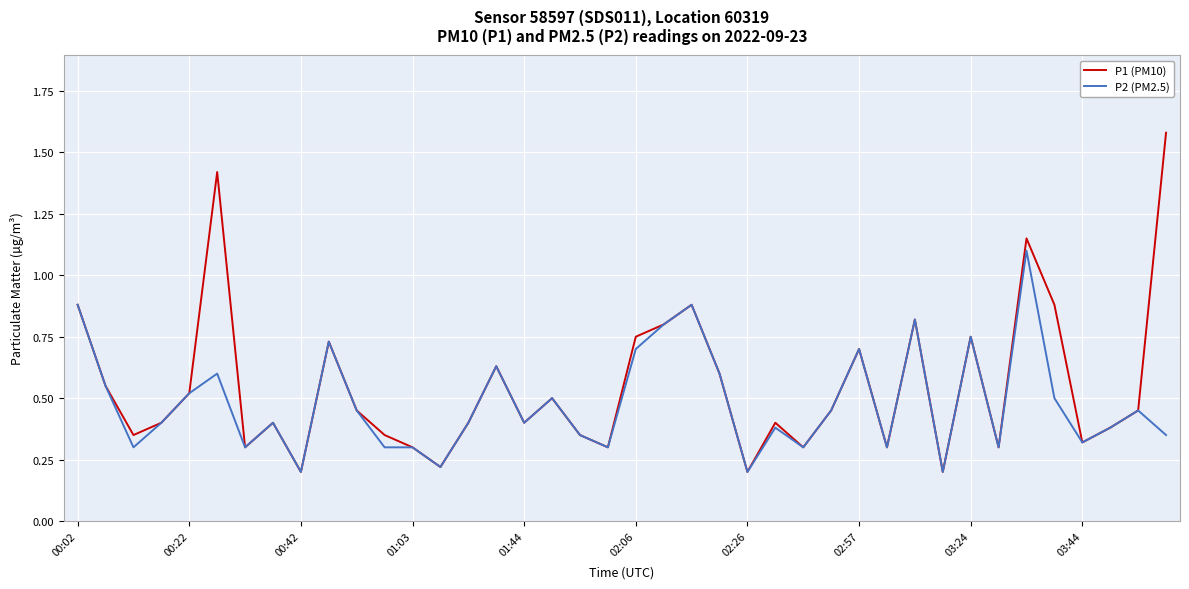

Which series has the widest spread of values?

P1 (PM10)